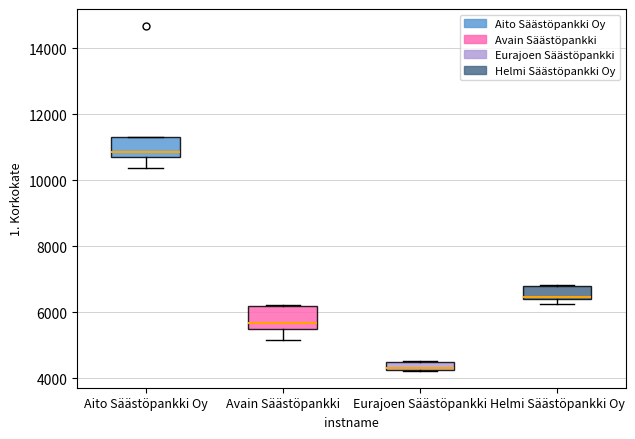

Which box's median line is the lowest?

Eurajoen Säästöpankki